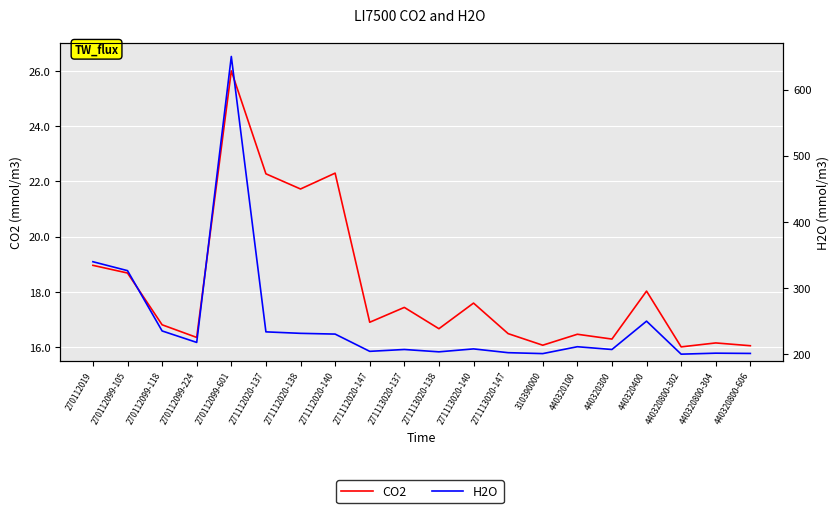

Reading left to right, list all the values displayed in this chart.

CO2: 270112019=19.0	270112099-105=18.7	270112099-118=16.8	270112099-224=16.3	270112099-601=26.0	271112020-137=22.3	271112020-138=21.7	271112020-140=22.3	271112020-147=16.9	271113020-137=17.4	271113020-138=16.7	271113020-140=17.6	271113020-147=16.5	310390000=16.1	440320100=16.5	440320300=16.3	440320400=18.0	440320800-302=16.0	440320800-304=16.1	440320800-606=16.0
H2O: 270112019=339.8	270112099-105=326.3	270112099-118=235.1	270112099-224=217.8	270112099-601=650.0	271112020-137=233.8	271112020-138=231.5	271112020-140=230.4	271112020-147=204.3	271113020-137=207.1	271113020-138=203.6	271113020-140=208.0	271113020-147=202.3	310390000=200.9	440320100=211.3	440320300=207.1	440320400=249.9	440320800-302=200.1	440320800-304=201.5	440320800-606=201.2